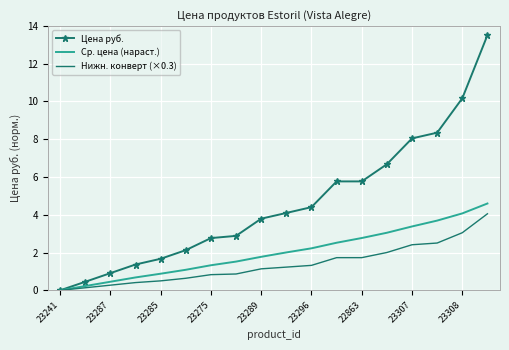

Rank the series by their maximum value, from highest to lowest.

Цена руб., Ср. цена (нараст.), Нижн. конверт (×0.3)